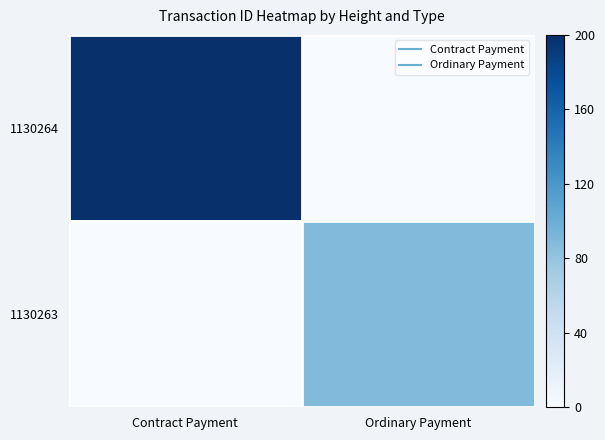

Reading left to right, transcribe all the data shown in this chart.

1130264: Contract Payment=200.0	Ordinary Payment=0.0
1130263: Contract Payment=0.0	Ordinary Payment=88.5